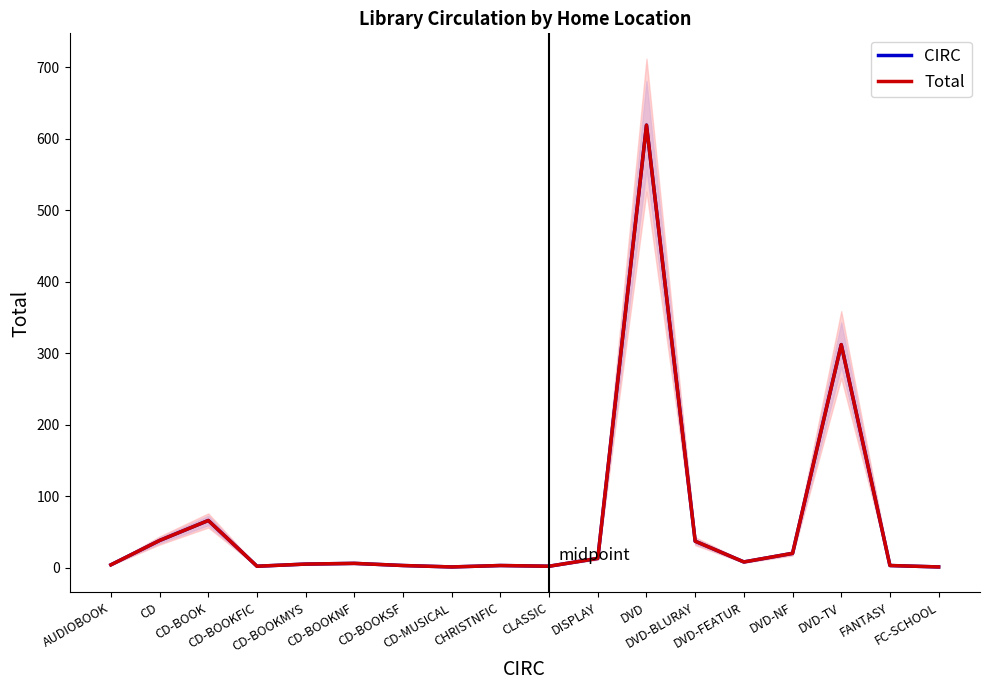

What is the average value of the Total series?

64